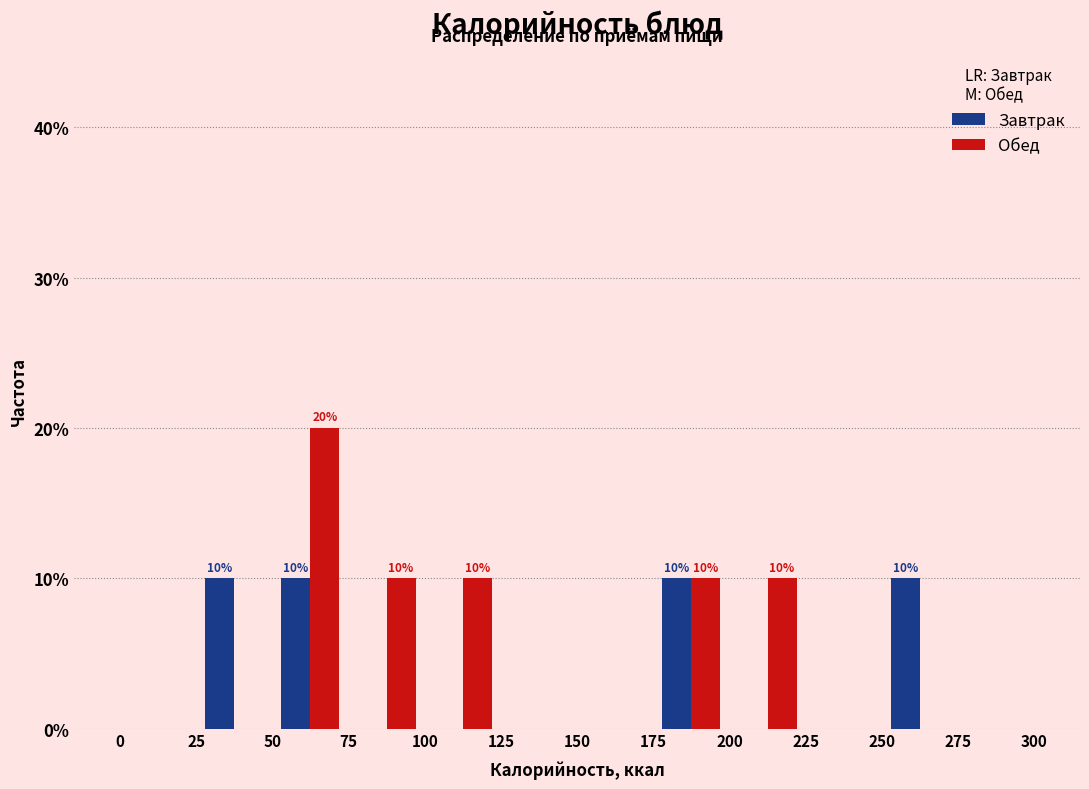

In the Обед series, which range on the x-axis has the tallest bar?

50 to 75